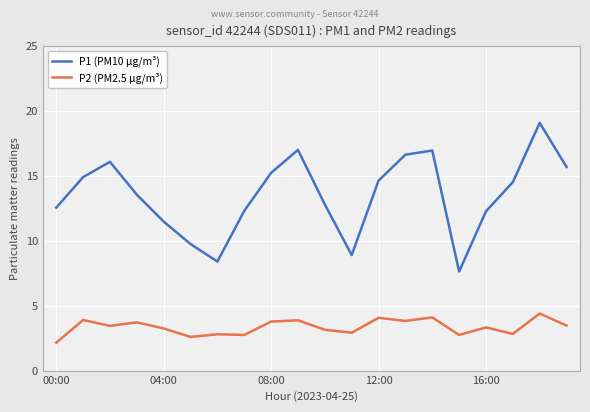

What is the maximum value for P2 (PM2.5 µg/m³)?

4.4